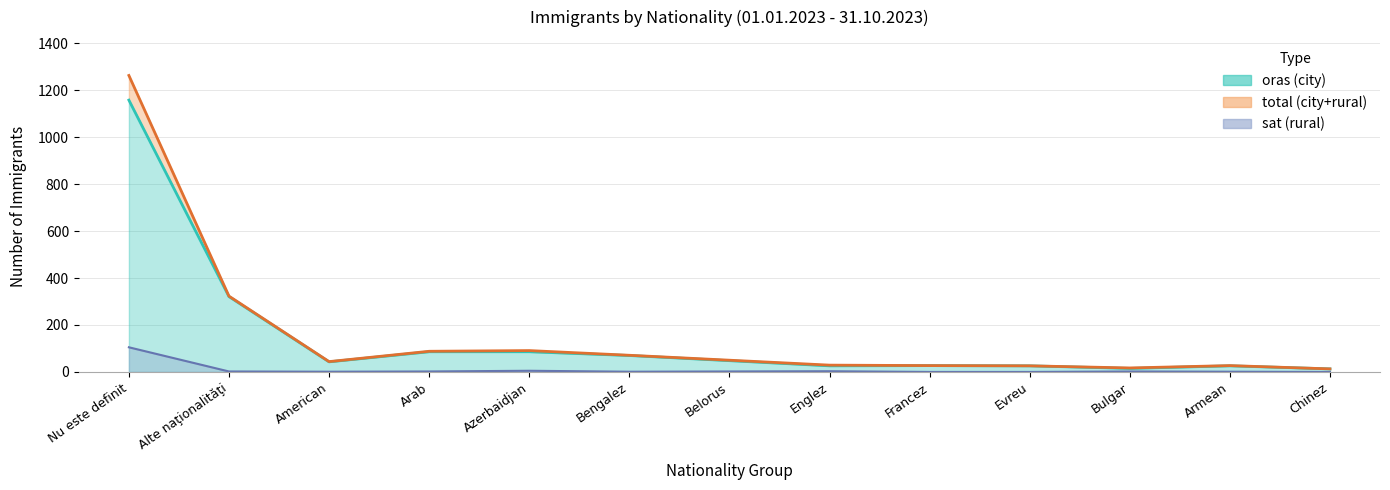

How many data points in sat are less than 2?

6